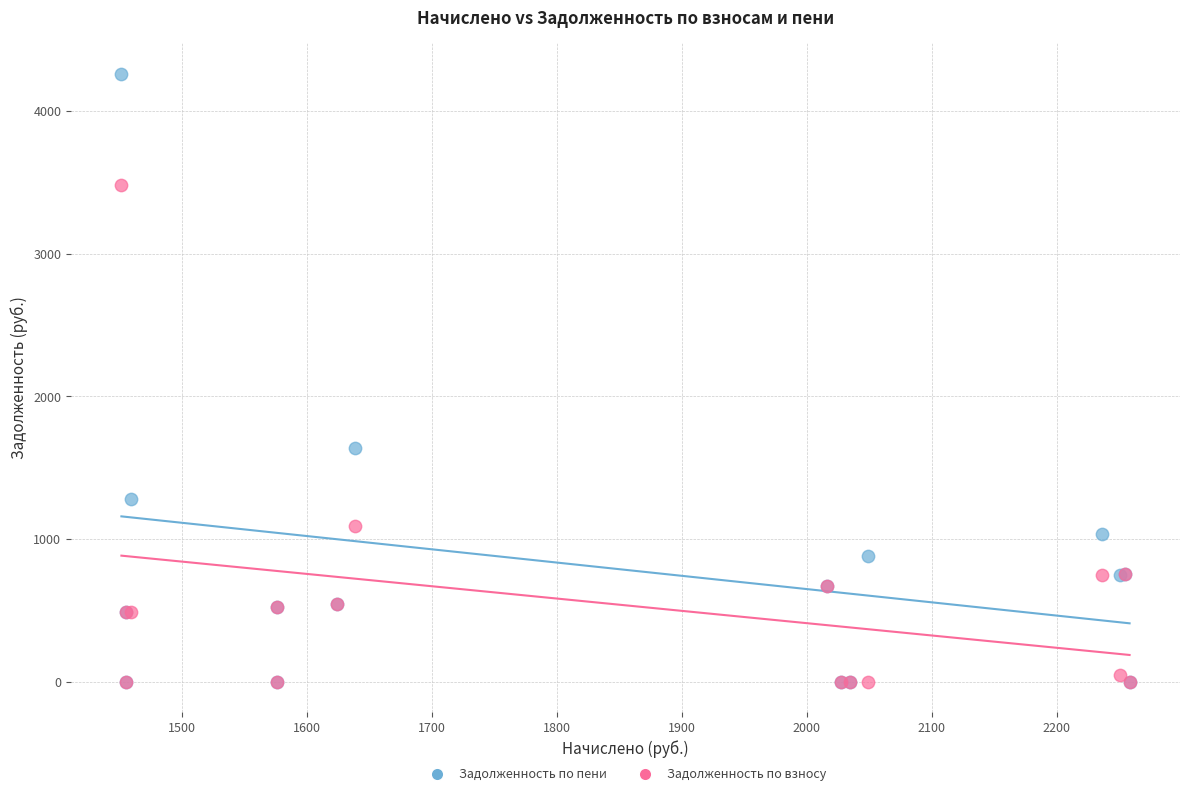

Which series reaches the maximum Y coordinate?

Задолженность по пени